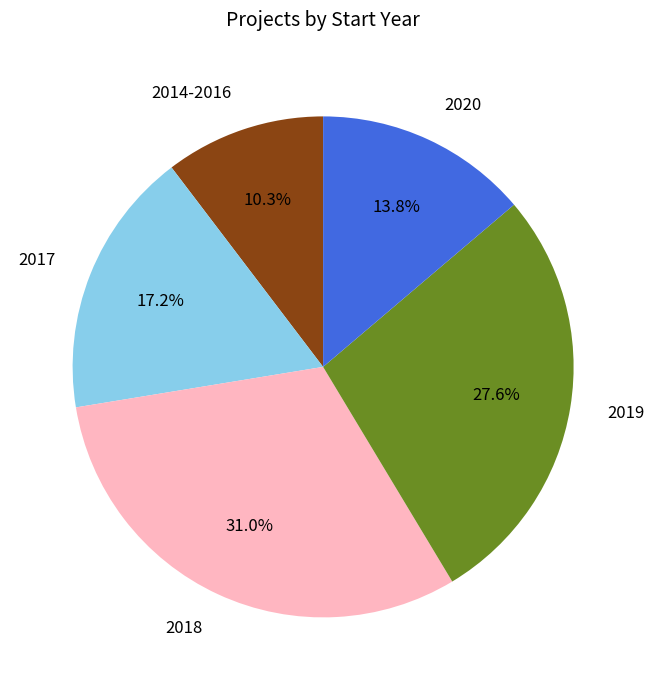

Which category has the biggest portion of the pie?

2018